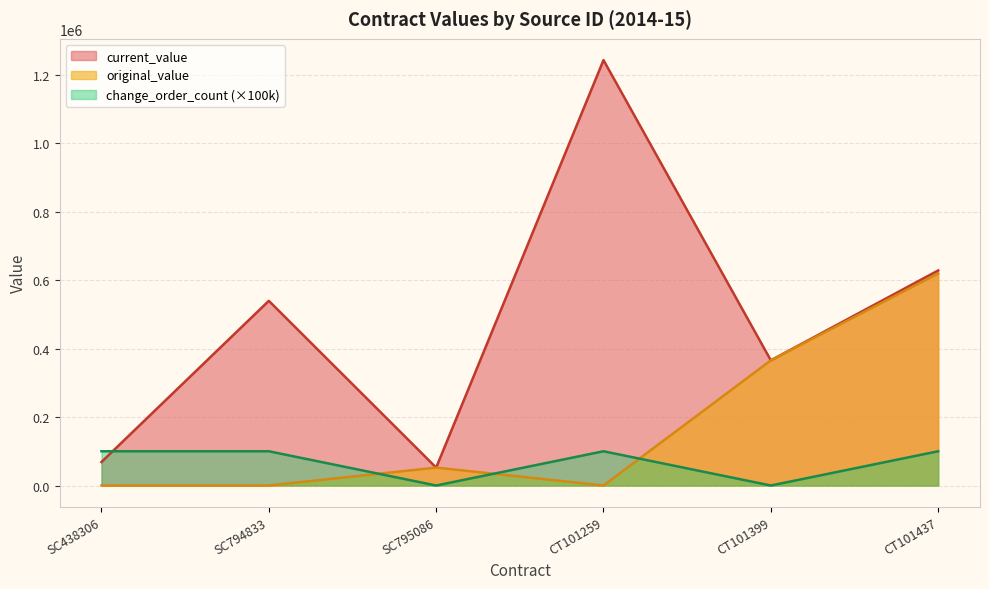

At how many categories does at least one series exceed 585943?

2